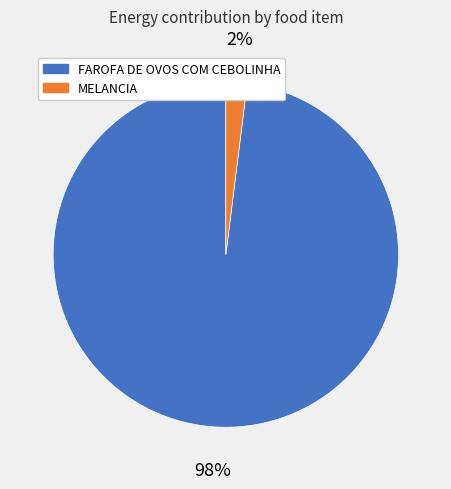

True or false: FAROFA DE OVOS COM CEBOLINHA accounts for 92% of the total.

False